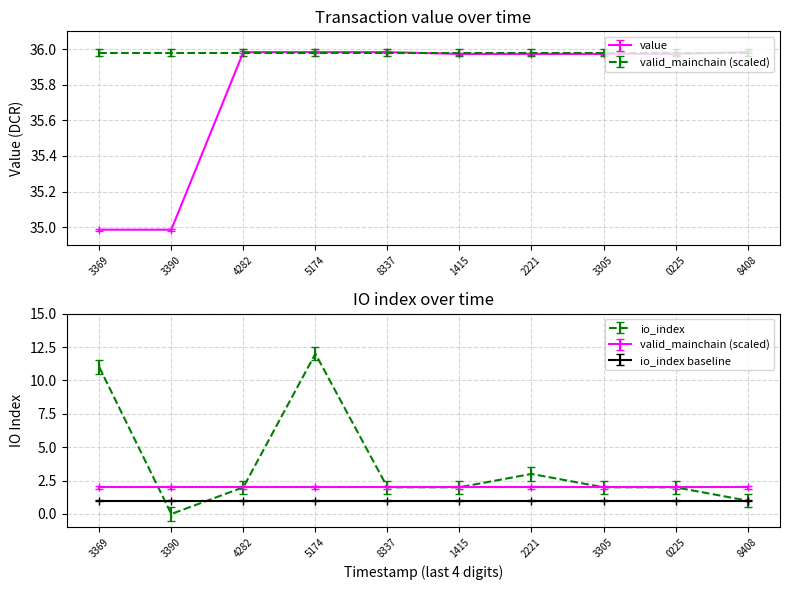

In io_index, how many points are higher than both neighbors (excluding endpoints)?

2